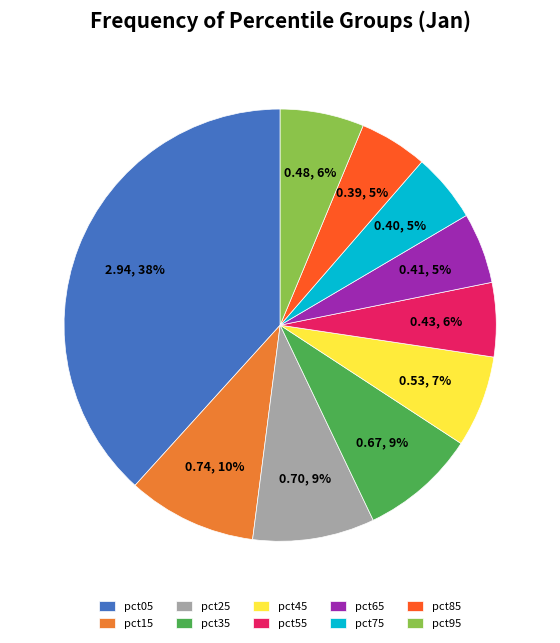

Count the number of slices in the pie.

10